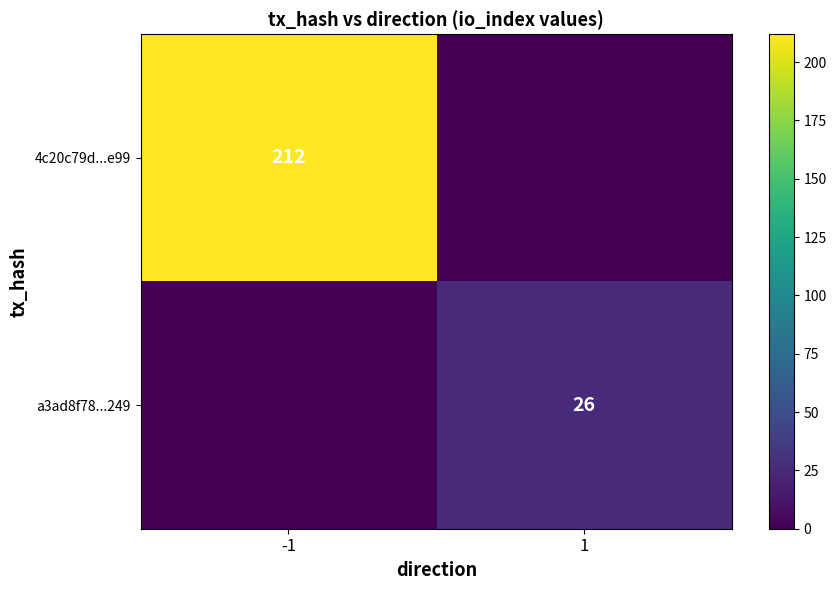

True or false: a3ad8f78...249 has a value of 9 at 1.

False